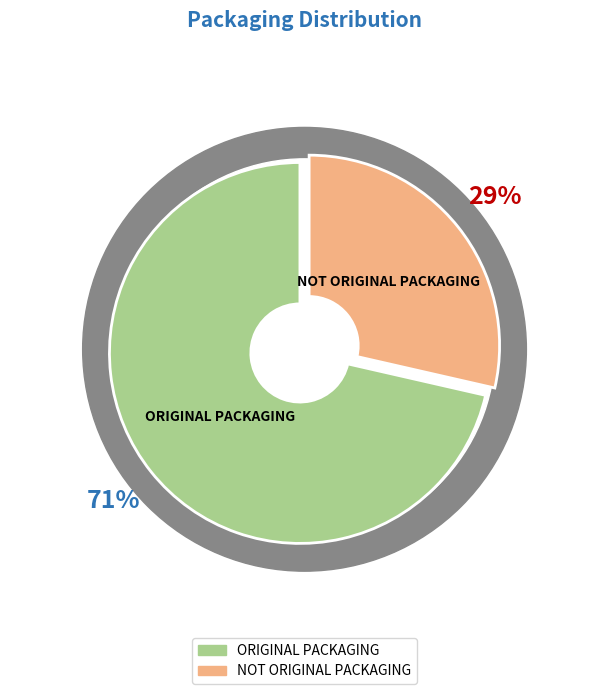

To the nearest percent, what is the average slice percentage?

50%